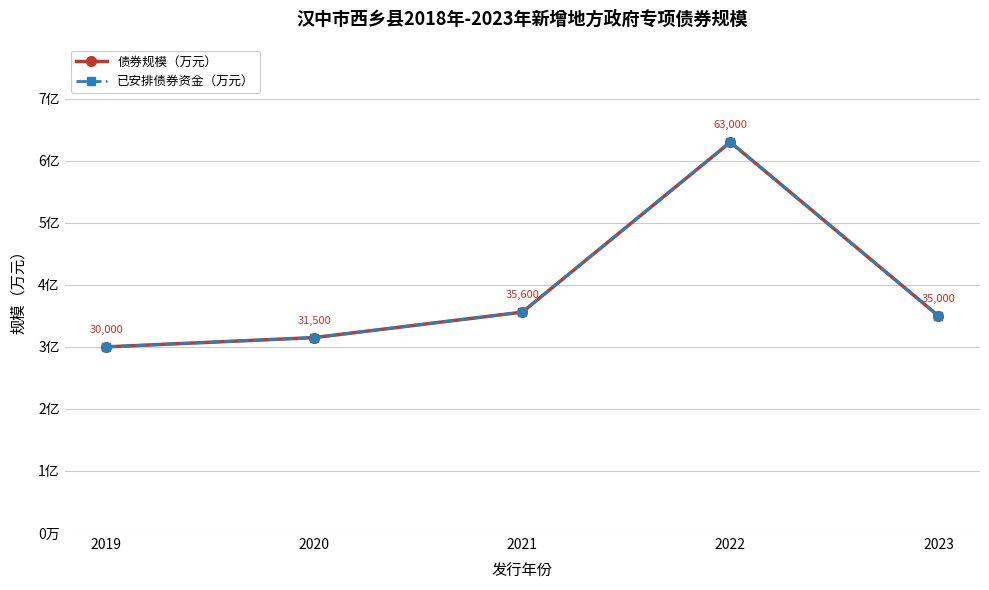

What are all the series names shown in the legend?

债券规模（万元）, 已安排债券资金（万元）